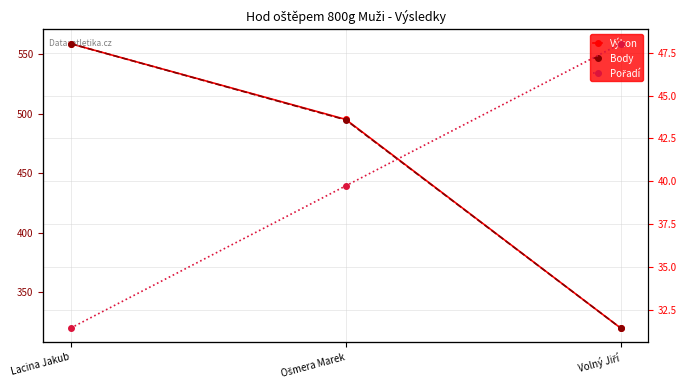

True or false: Pořadí has a value of 1.0 at Lacina Jakub.

True